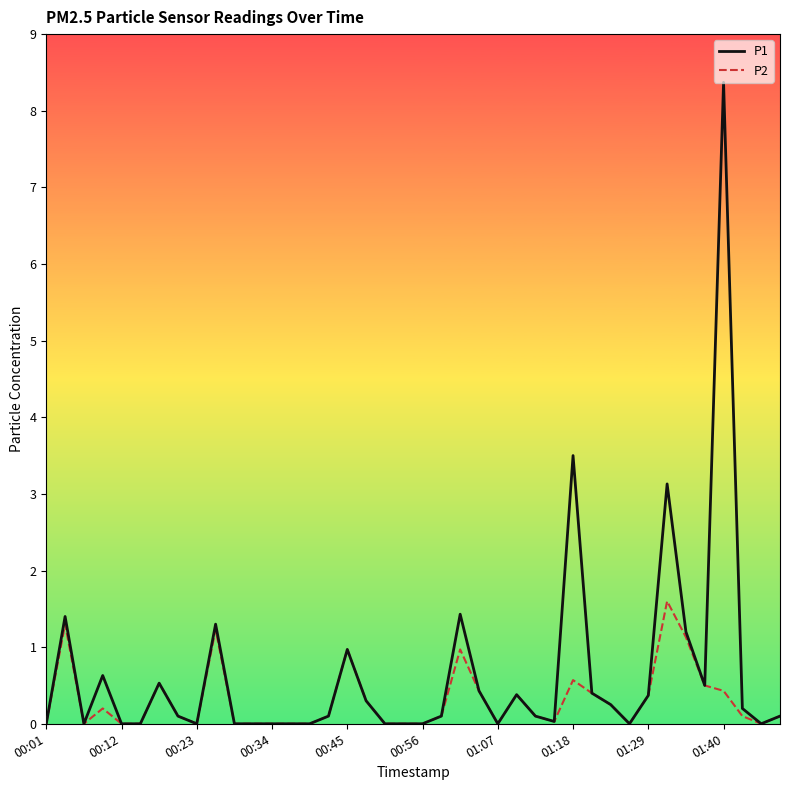

Rank the series by their maximum value, from lowest to highest.

P2, P1